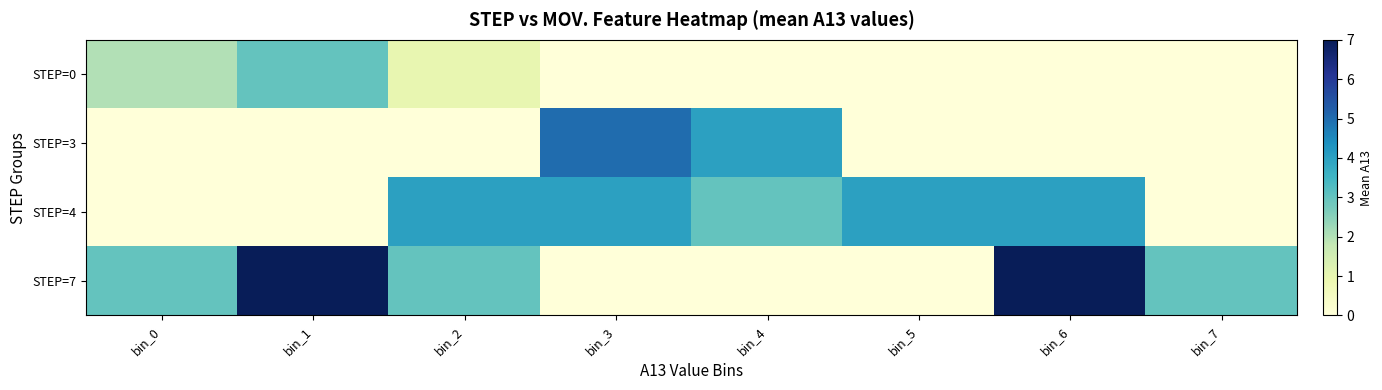

Between bin_4 and bin_7, which series saw the biggest shift?

STEP=3